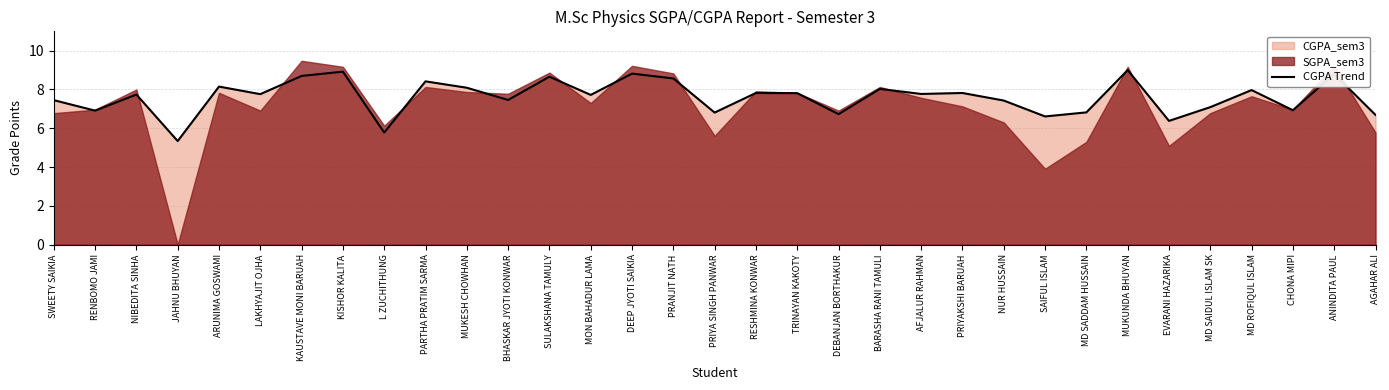

What is the difference between the maximum and minimum values?

3.7